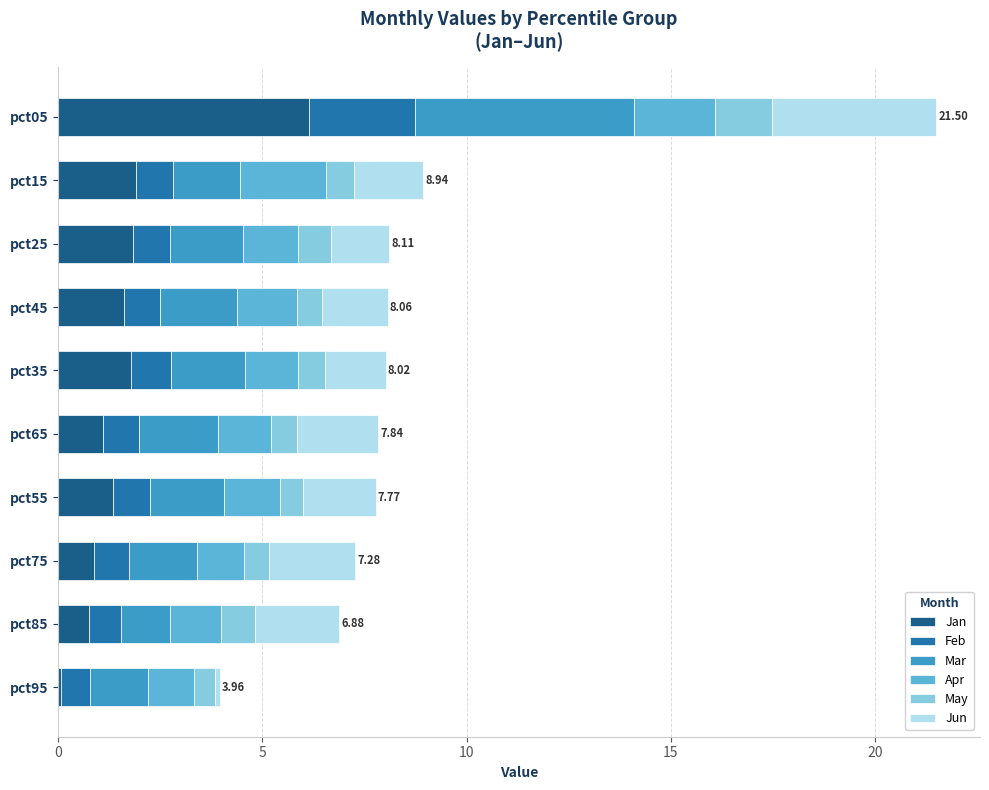

What is the total value across all series at pct65?

7.8